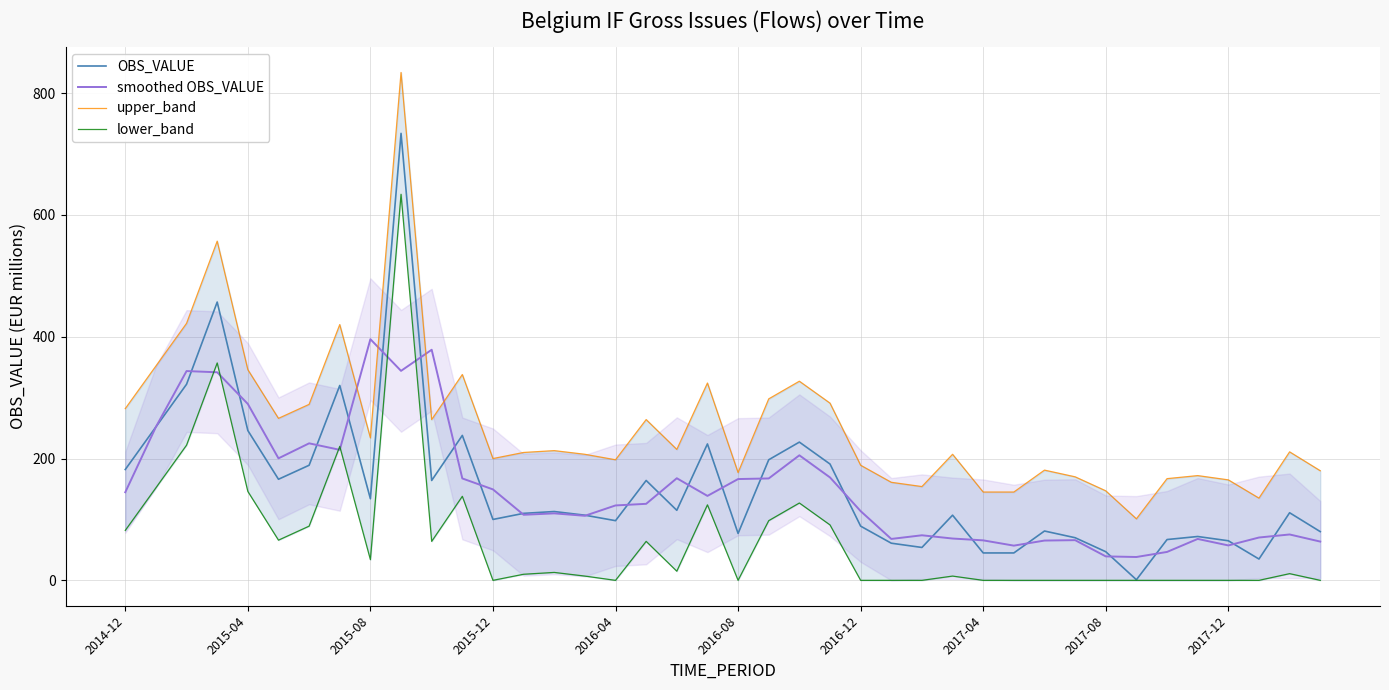

The upper_band series shows 154.0 at 26. True or false?

True